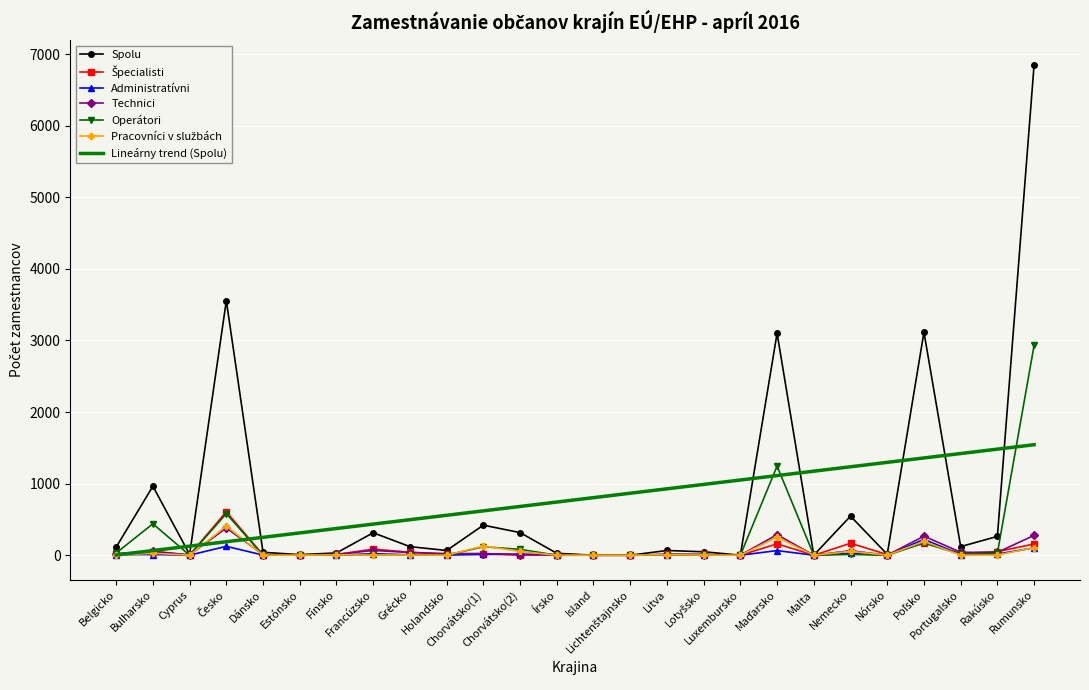

Which series has the largest range (max minus min)?

Spolu